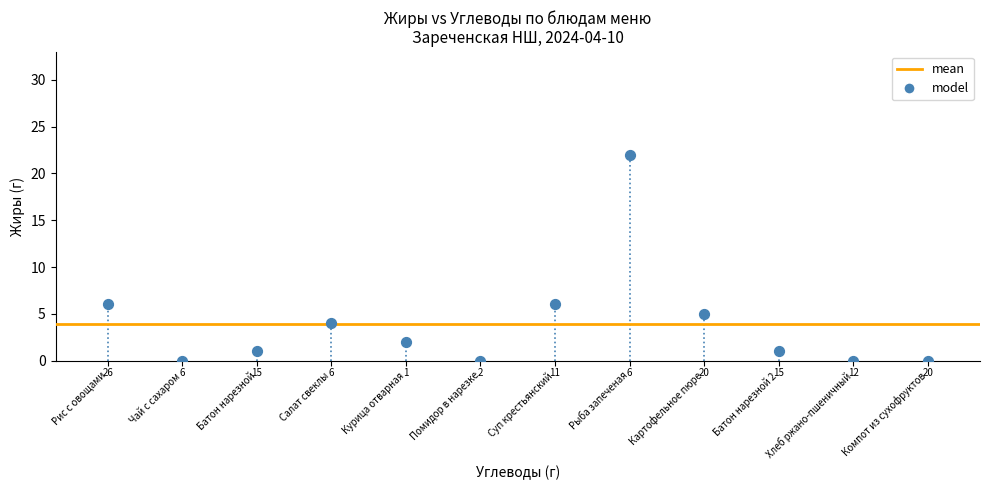

What Y value in the scatter plot is closest to 11?

6